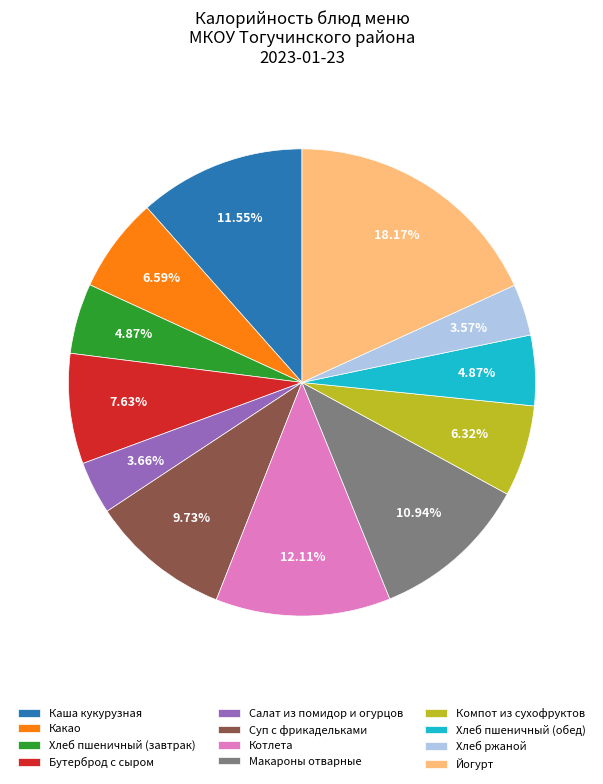

What percentage is the Котлета slice, to the nearest percent?

12%